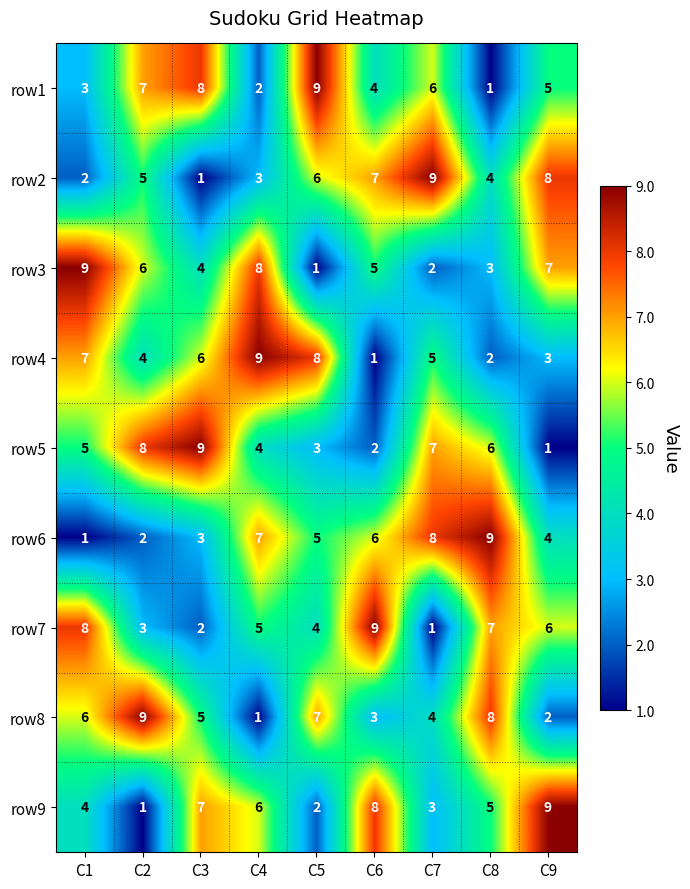

What is the total value across all series at C3?

45